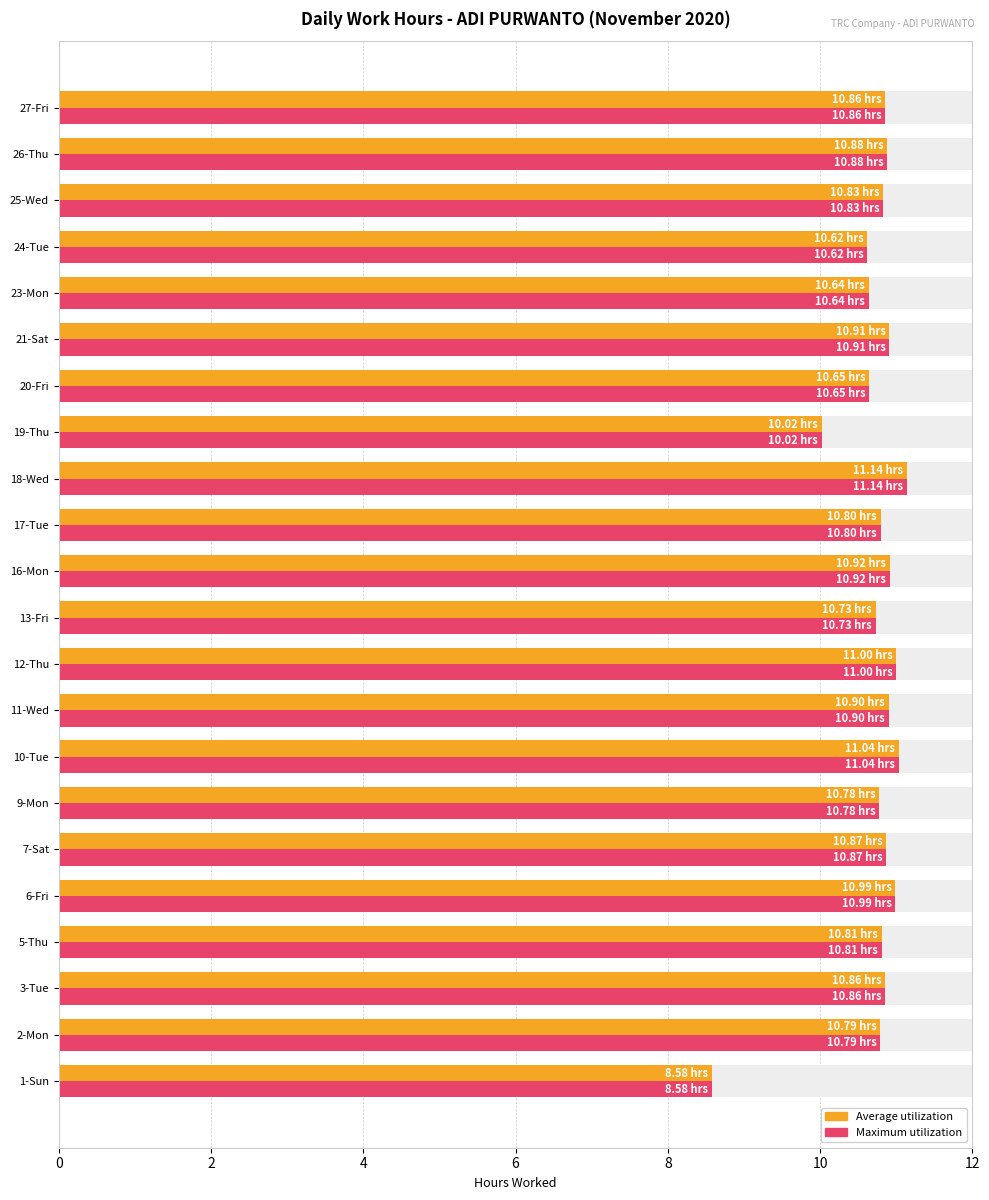

Which series changed the most between 11-Wed and 23-Mon?

Average utilization